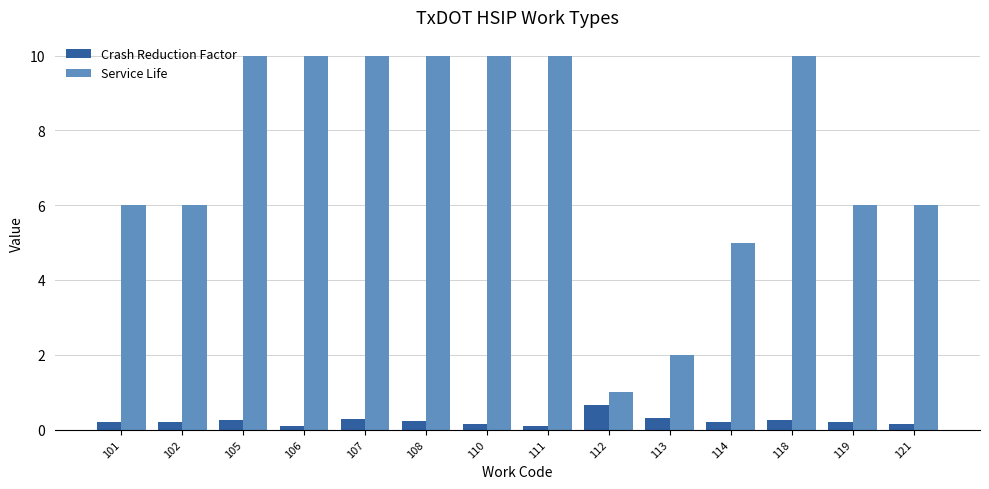

At 118, list the series in order from smallest to largest.

Crash Reduction Factor, Service Life